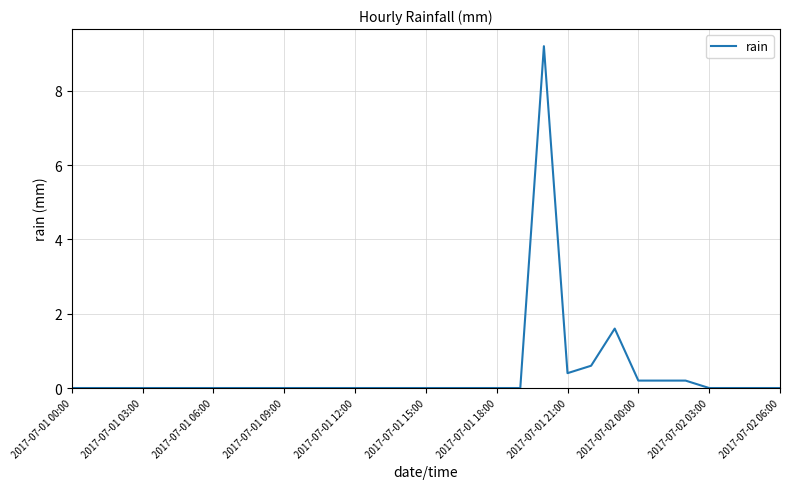

Does the chart display data point markers on the line(s)?

No